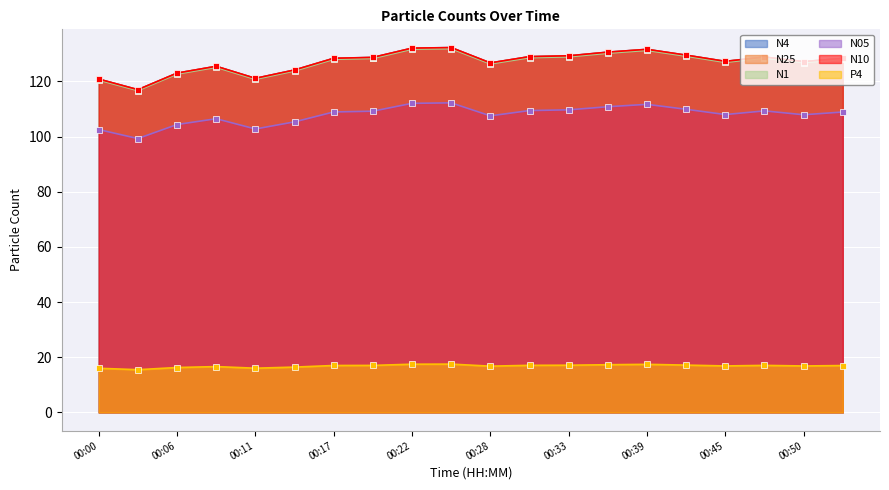

True or false: P4 has more than 2 points higher than both neighbors.

True